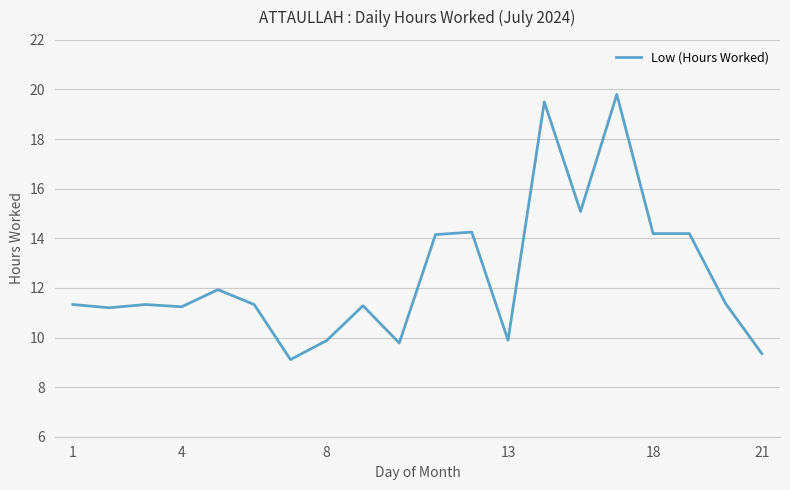

What is the difference between the maximum and minimum values?

10.7